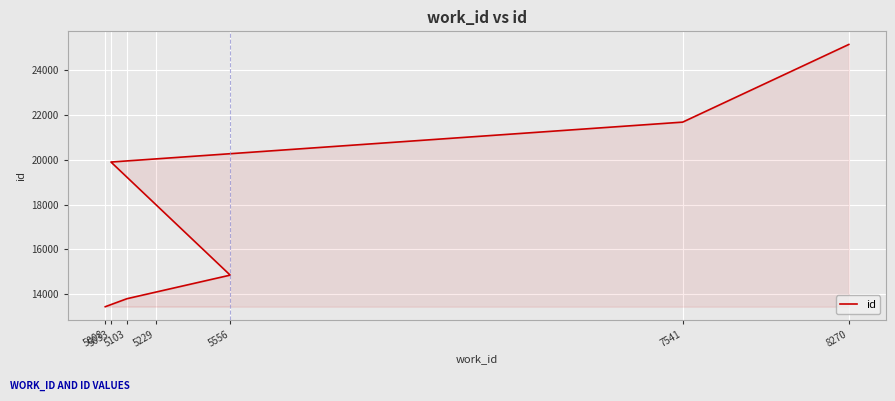

Which label corresponds to the smallest value in the chart?

5008